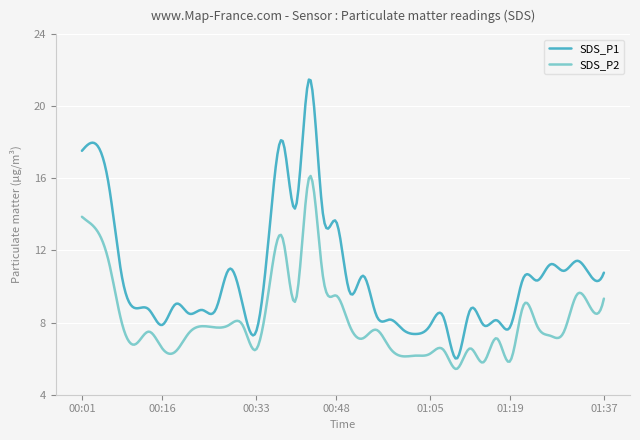

True or false: SDS_P1 and SDS_P2 intersect in this chart.

False